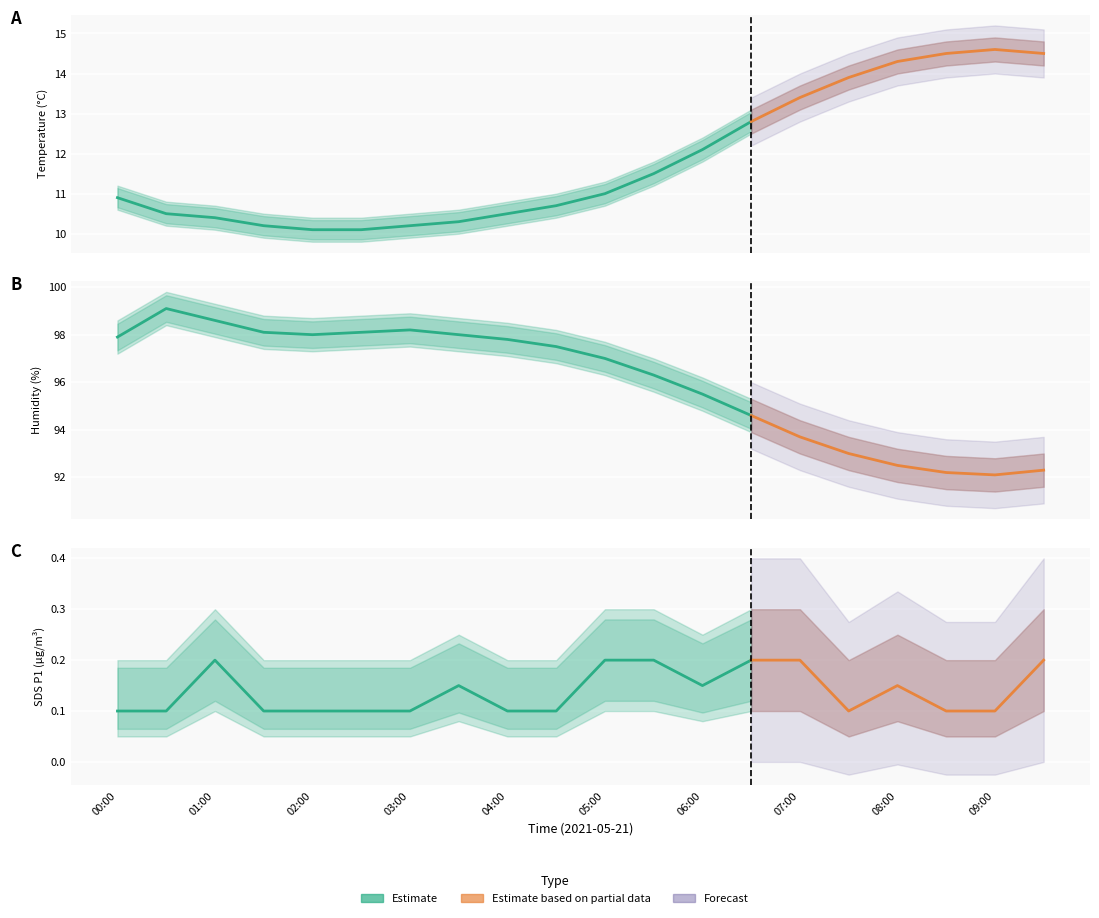

Reading left to right, list all the values displayed in this chart.

Temp: 10.9	10.5	10.4	10.2	10.1	10.1	10.2	10.3	10.5	10.7	11.0	11.5	12.1	12.8	13.4	13.9	14.3	14.5	14.6	14.5
Humidity: 97.9	99.1	98.6	98.1	98.0	98.1	98.2	98.0	97.8	97.5	97.0	96.3	95.5	94.6	93.7	93.0	92.5	92.2	92.1	92.3
SDS_P1: 0.1	0.1	0.2	0.1	0.1	0.1	0.1	0.1	0.1	0.1	0.2	0.2	0.1	0.2	0.2	0.1	0.1	0.1	0.1	0.2